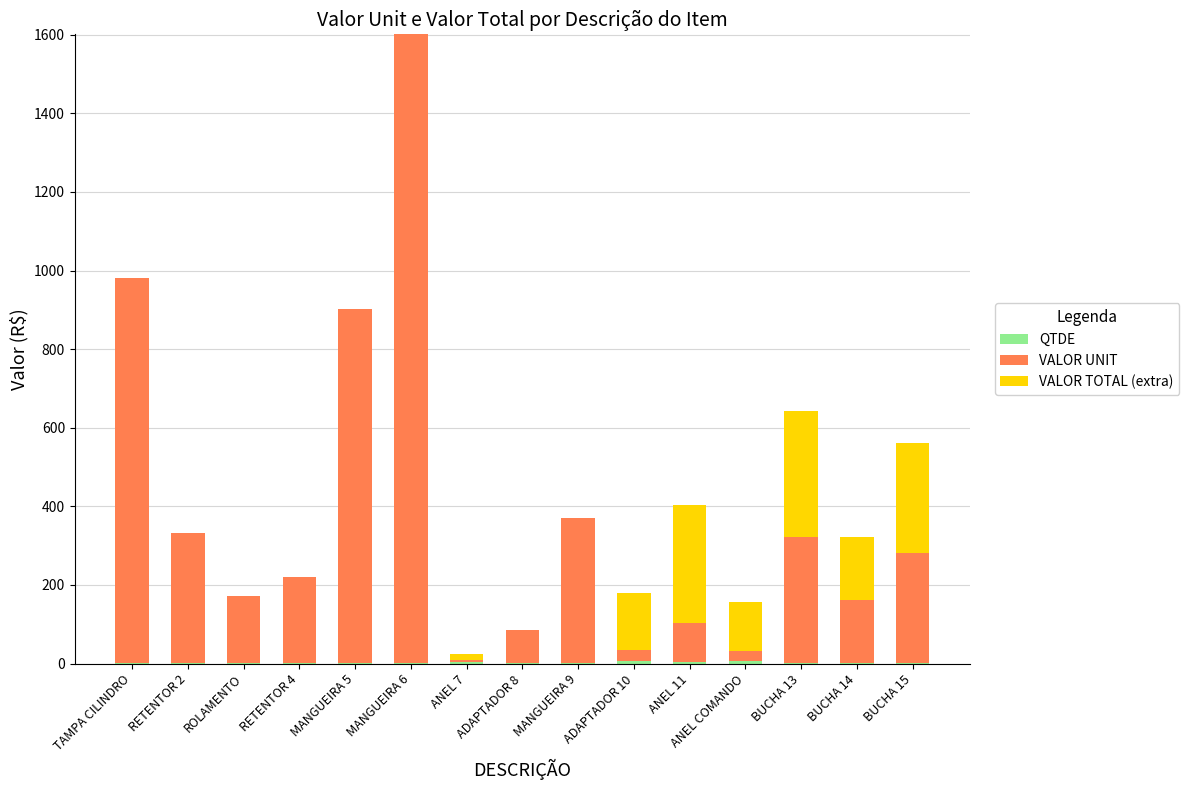

At which category is the sum across all series the highest?

MANGUEIRA 6